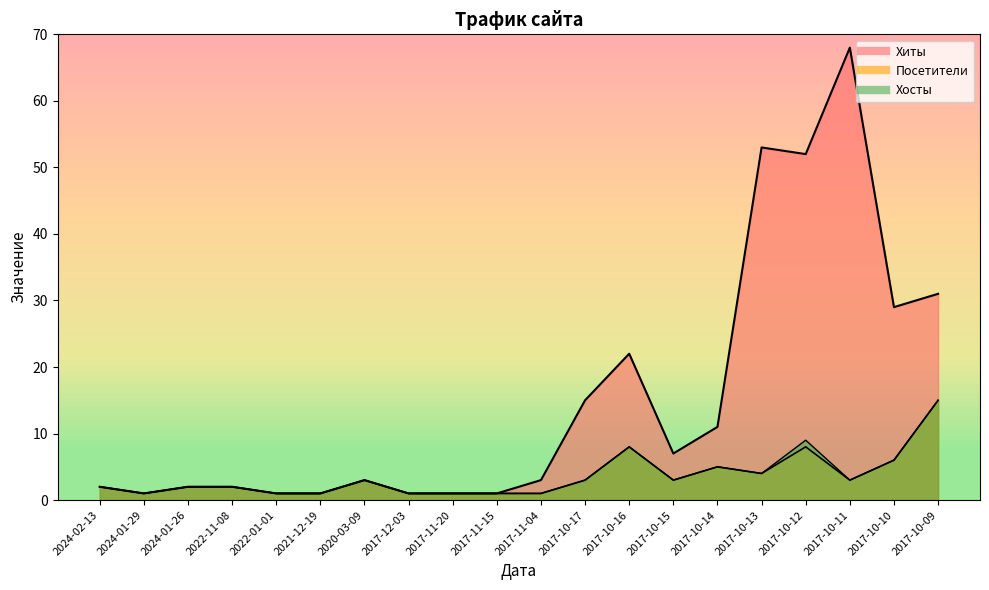

What is the label of the 14th point from the left?

2017-10-15